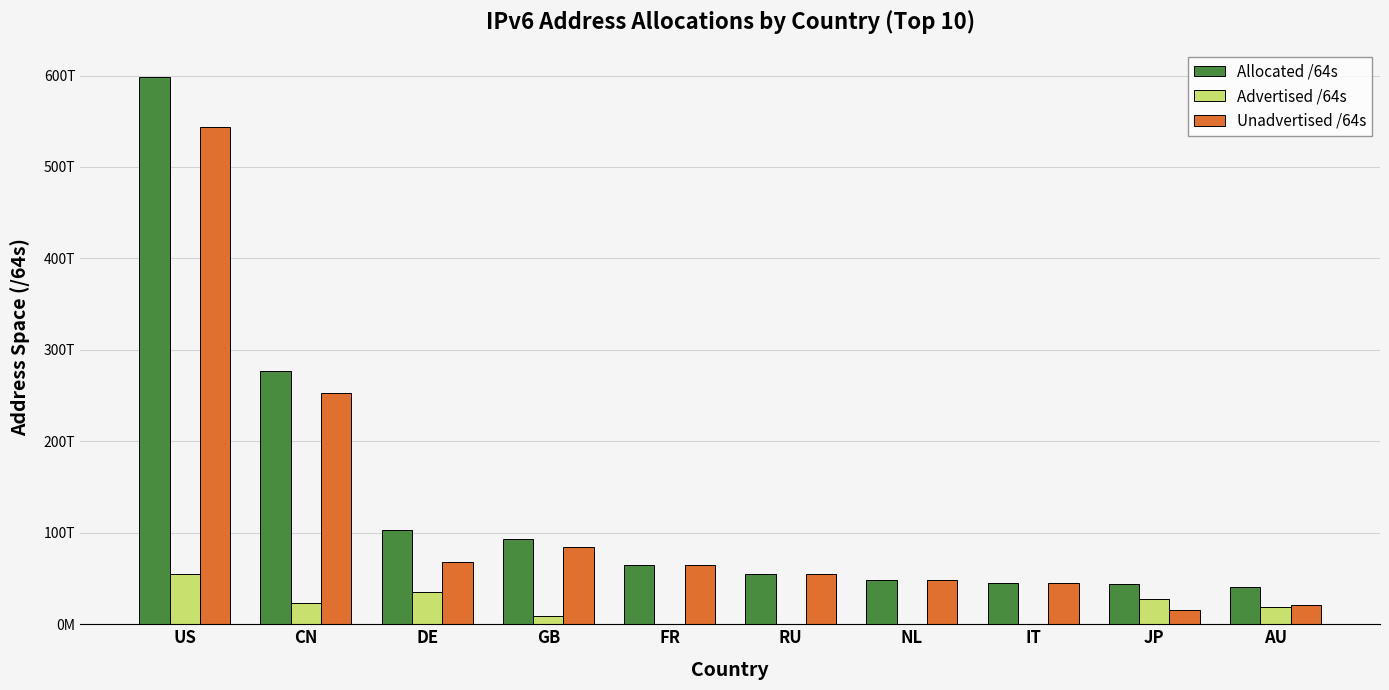

Which category has the highest value in the Allocated /64s series?

US